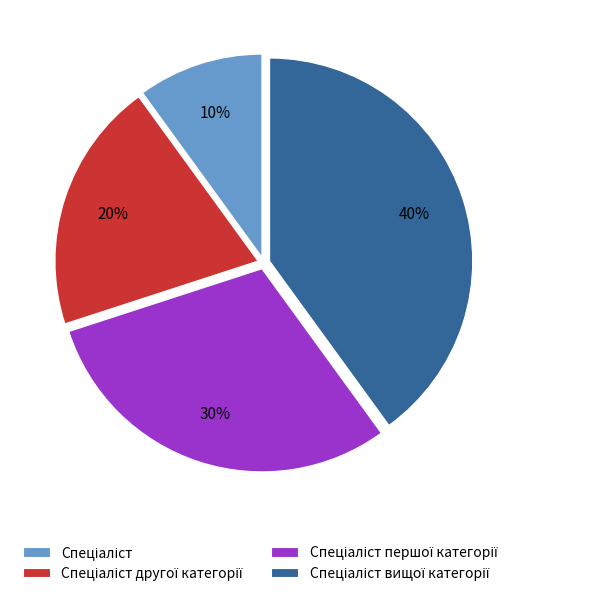

To the nearest percent, what is the average slice percentage?

25%